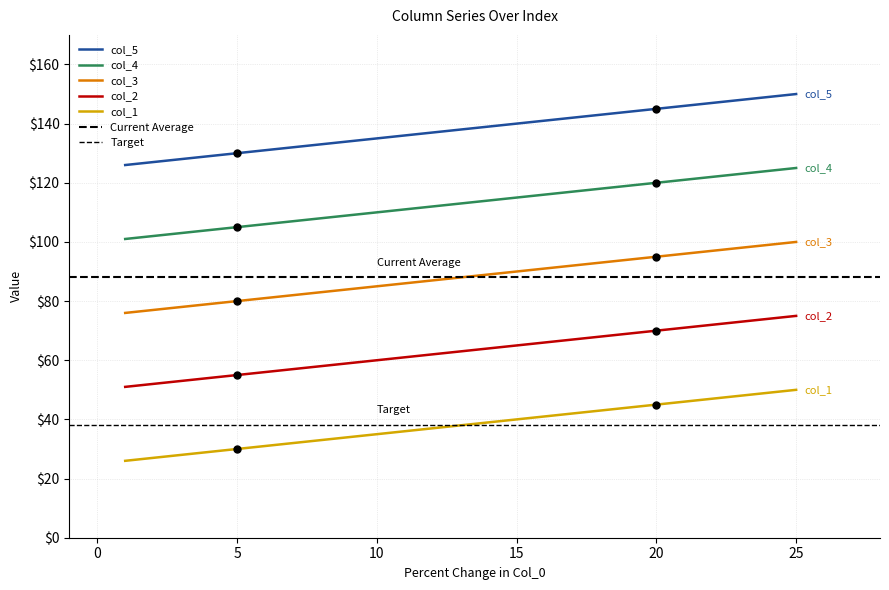

What is the maximum value for col_4?

125